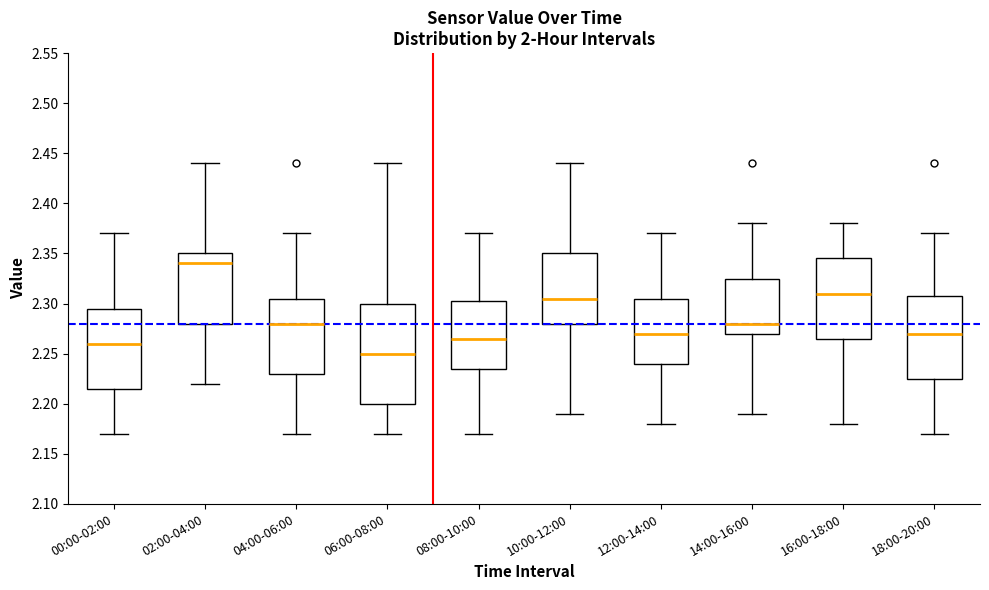

Where does the median line of the box for 14:00-16:00 sit on the y-axis? The values are not printed on the chart, so give them approximately, as read against the axis.

2.280